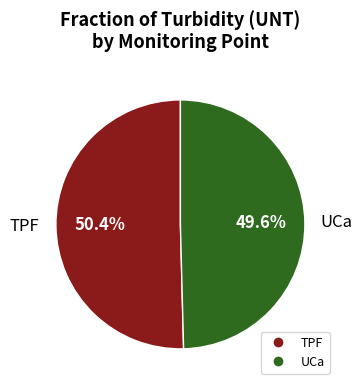

Combined, do TPF and UCa account for over 50%?

Yes